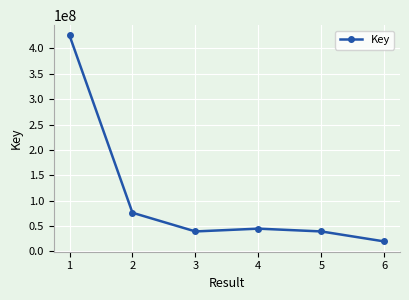

Count the number of categories in the chart.

6